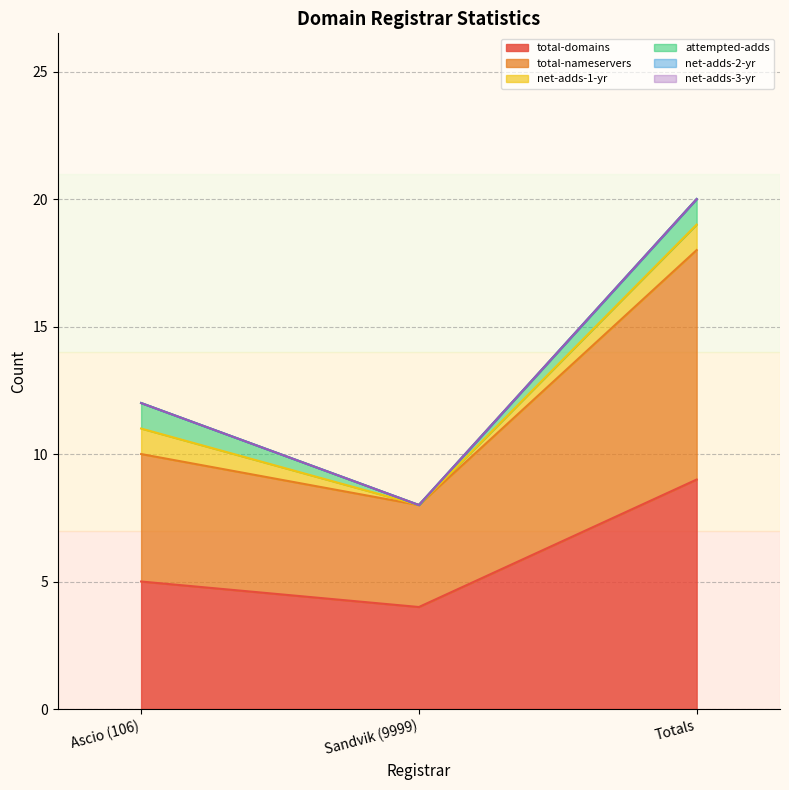

Reading right to left, extract all data points from this chart.

total-domains: 9	4	5
total-nameservers: 9	4	5
net-adds-1-yr: 1	0	1
attempted-adds: 1	0	1
net-adds-2-yr: 0	0	0
net-adds-3-yr: 0	0	0